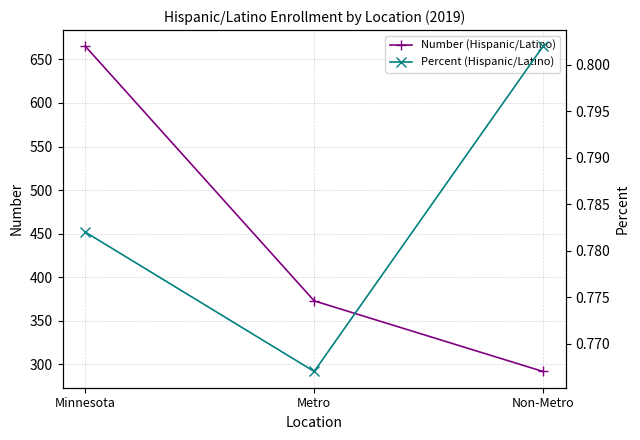

What are all the series names shown in the legend?

Number (Hispanic/Latino), Percent (Hispanic/Latino)